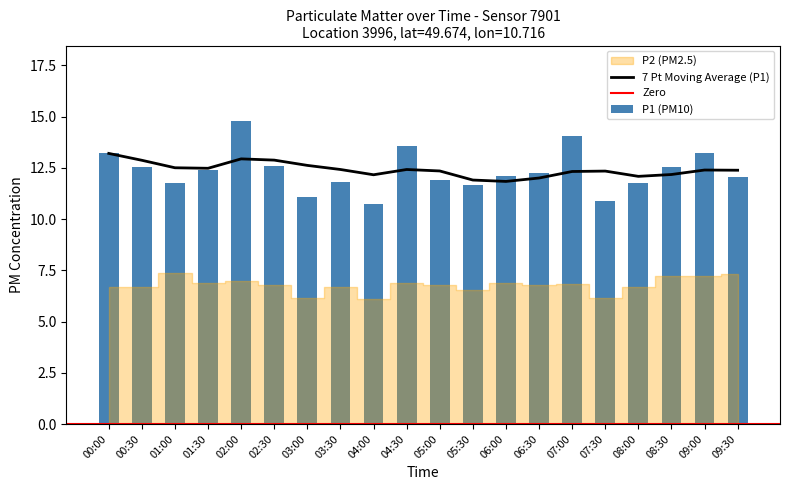

The 7 Pt Moving Average (P1) series shows 17.5 at 04:30. True or false?

False